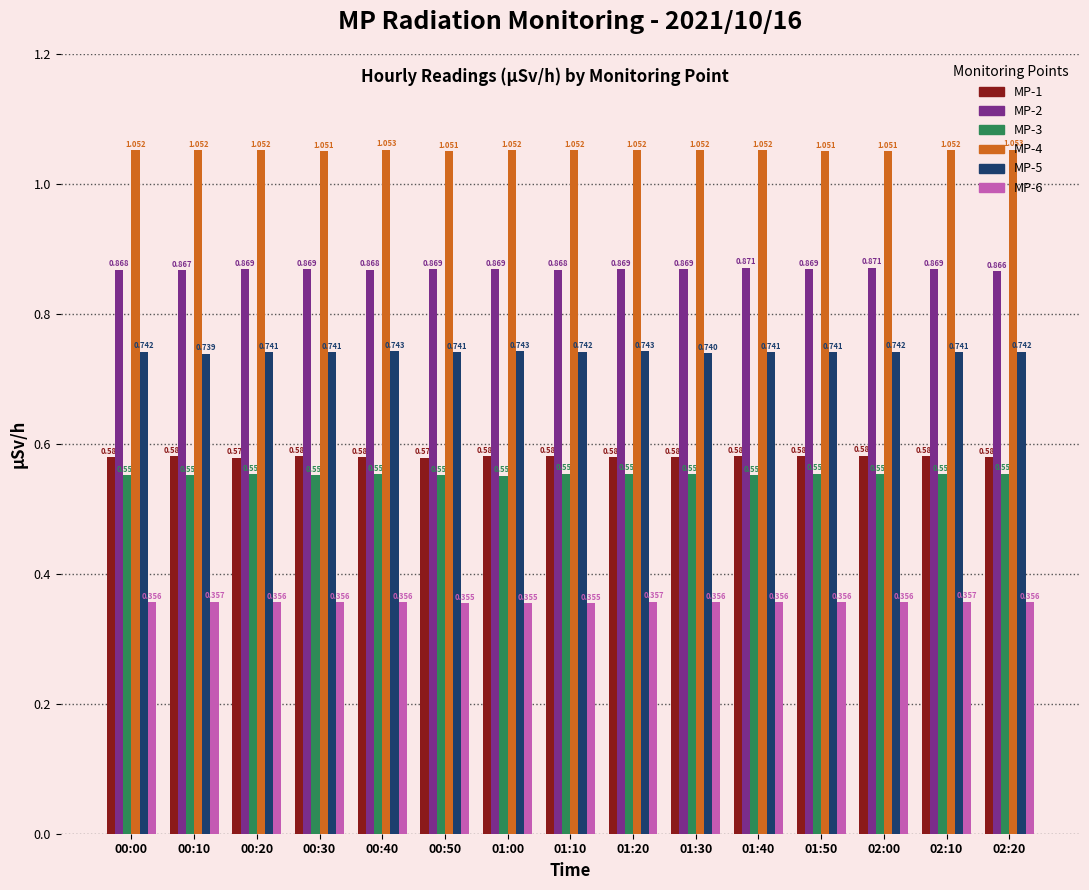

True or false: MP-5 has a value of 0.4 at 00:10.

False